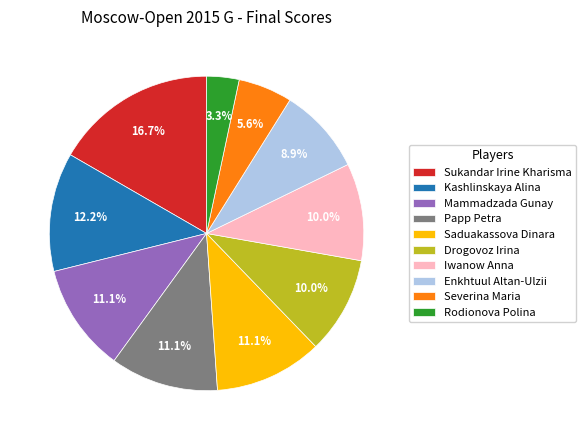

Which slice is the smallest?

Rodionova Polina